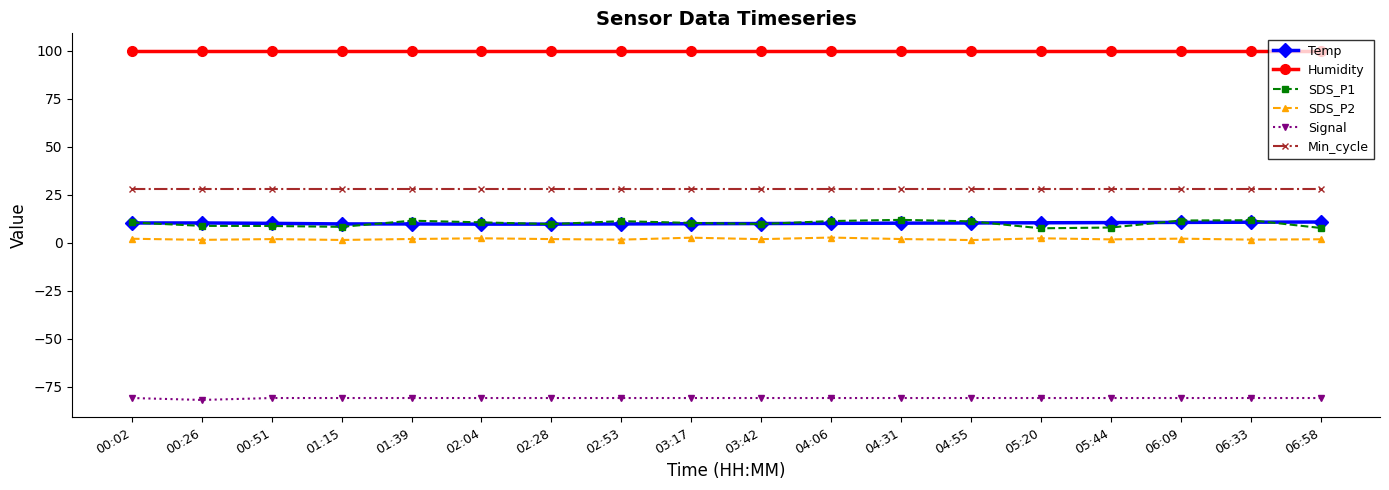

The Temp series shows 10.4 at 05:44. True or false?

True